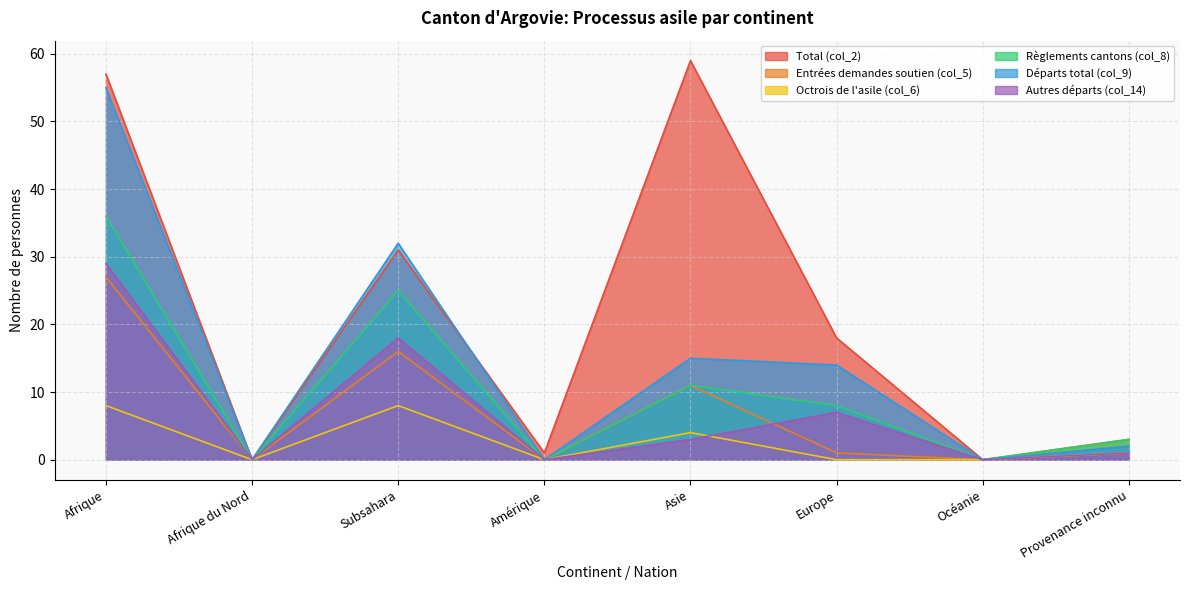

Which label corresponds to the largest value in the chart?

Asie